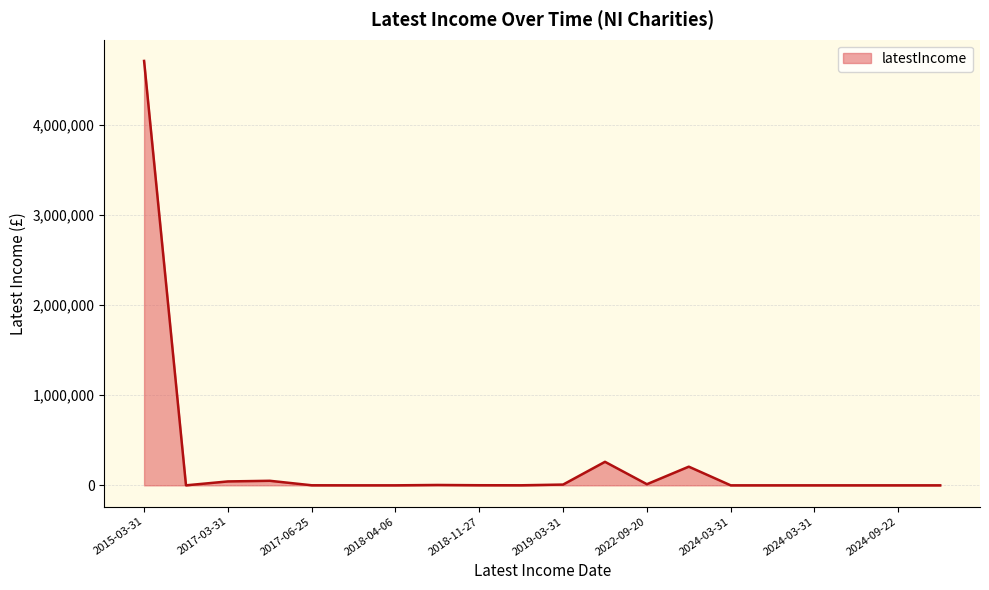

What is the greatest value displayed?

4705672